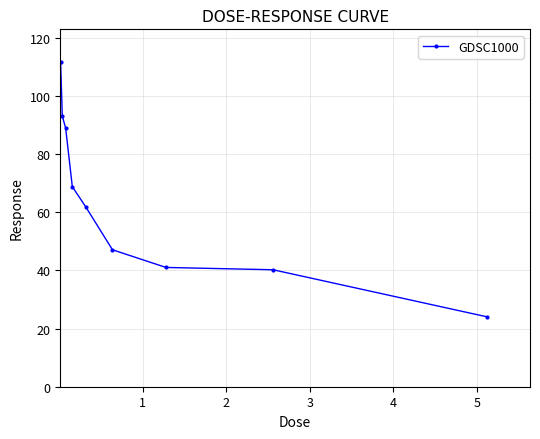

What is the difference between the second highest and minimum values?

69.0